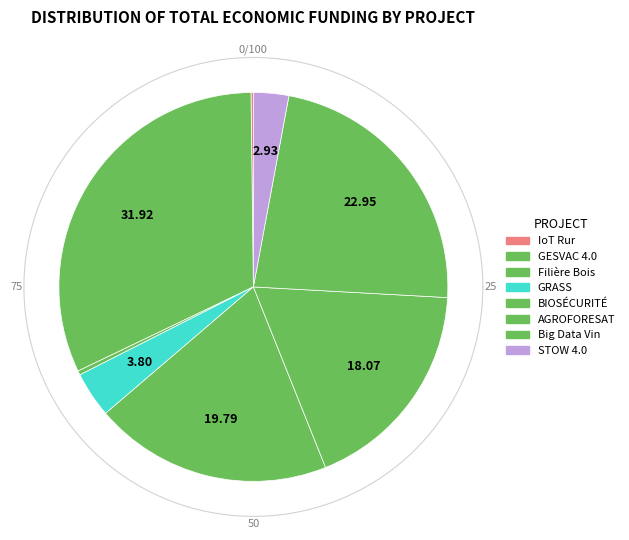

How many slices are in this pie chart?

8